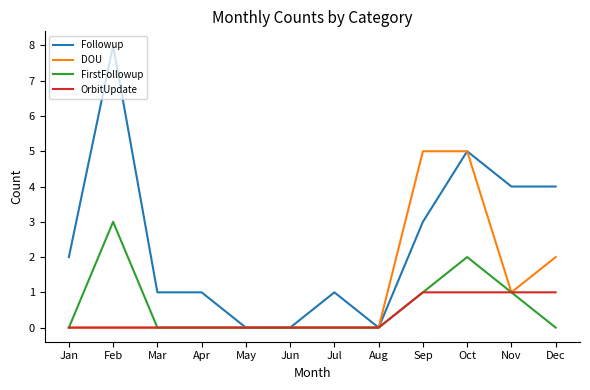

Between Feb and Jul, which series saw the biggest shift?

Followup